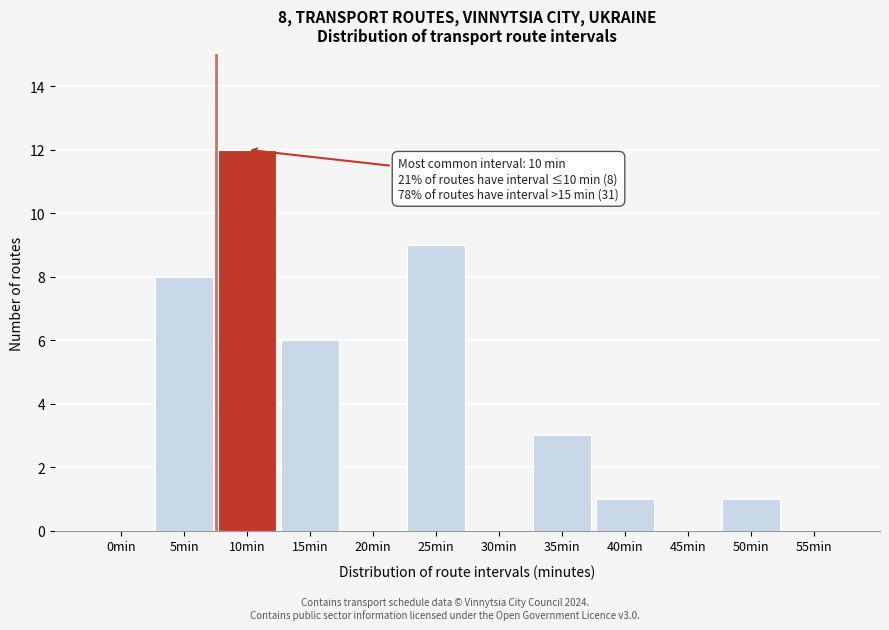

Reading left to right, extract all data points from this chart.

0min=0	5min=8	10min=12	15min=6	20min=0	25min=9	30min=0	35min=3	40min=1	45min=0	50min=1	55min=0